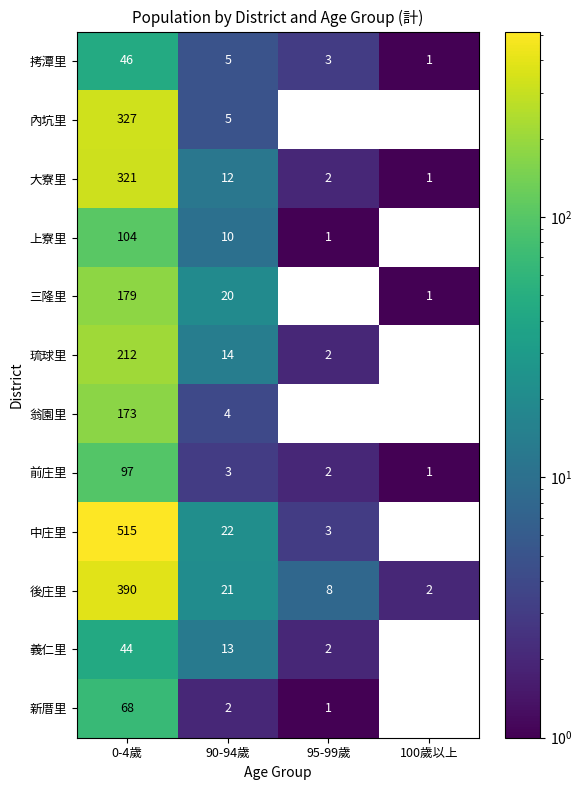

Which series changed the most between 0-4歲 and 100歲以上?

中庄里